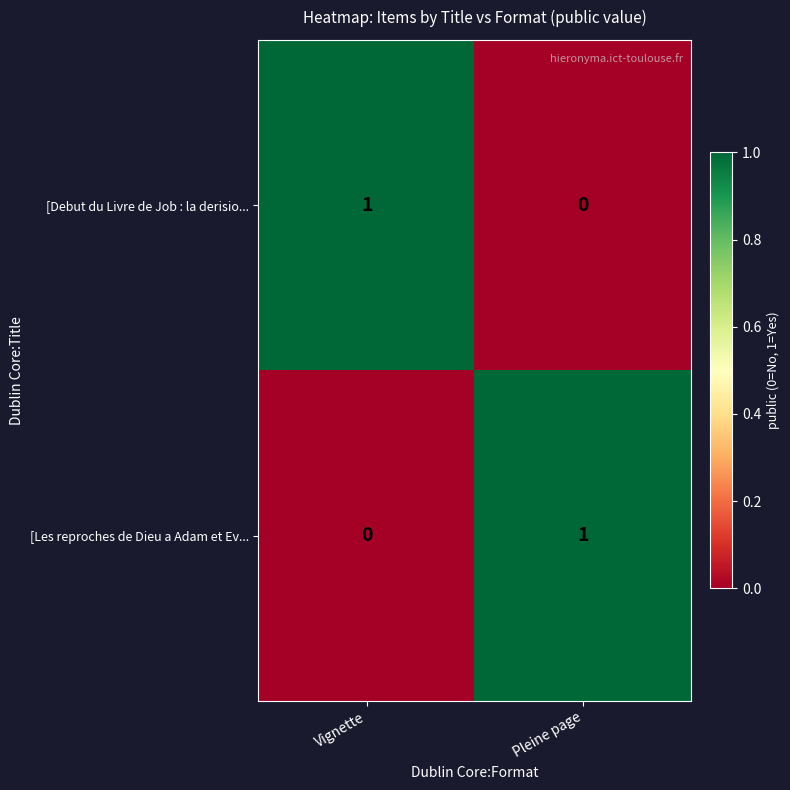

Reading left to right, what are all the values shown in this chart?

[Debut du Livre de Job : la derisio...: 1	0
[Les reproches de Dieu a Adam et Ev...: 0	1